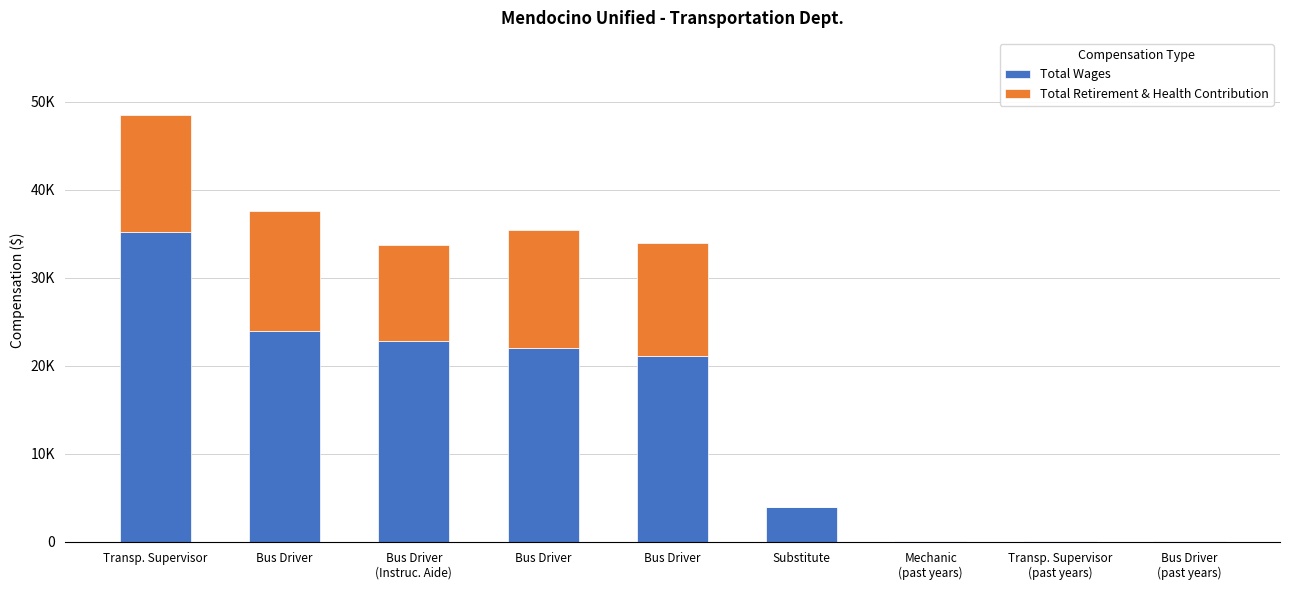

Are the bars horizontal?

No